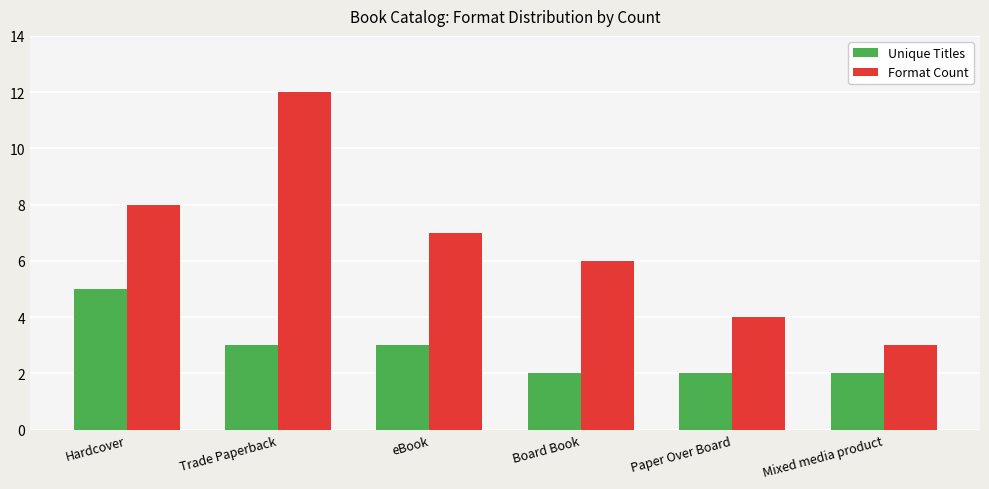

What is the difference between the Unique Titles values at Trade Paperback and Mixed media product?

1